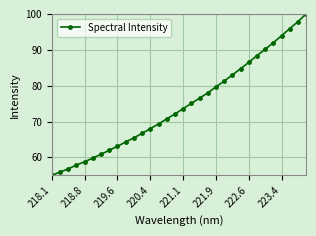

What is the smallest value displayed?

55.0